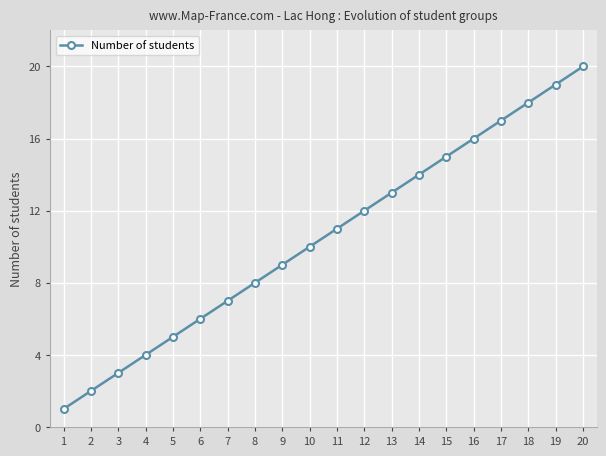

Is it true that the value at 13 is 13?

True